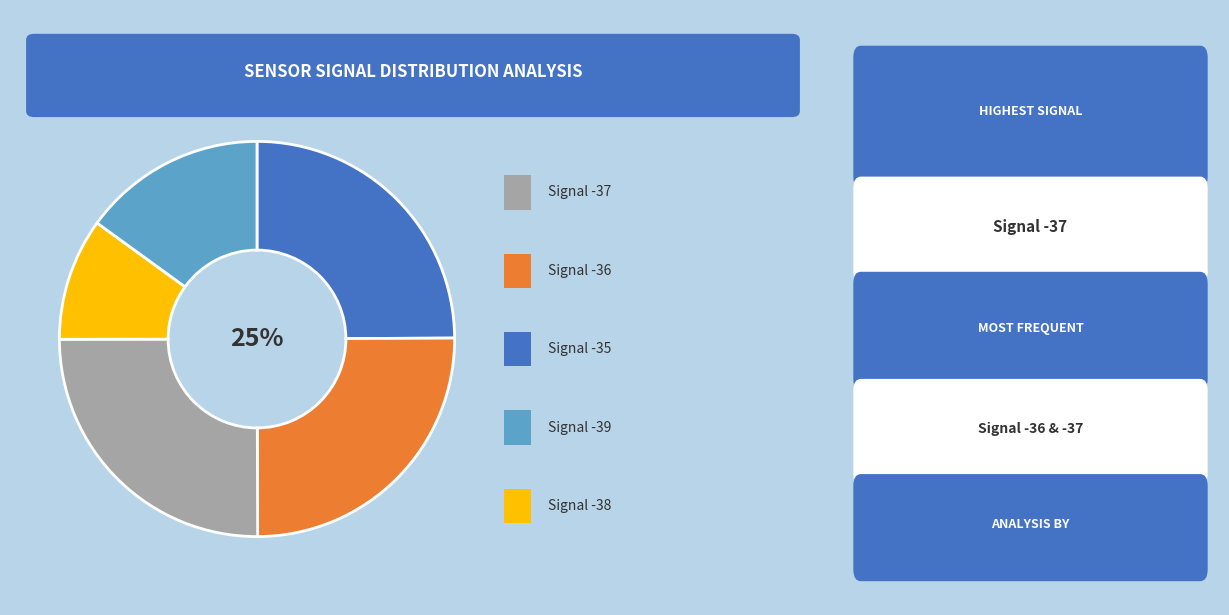

Is there a majority slice in this chart?

No